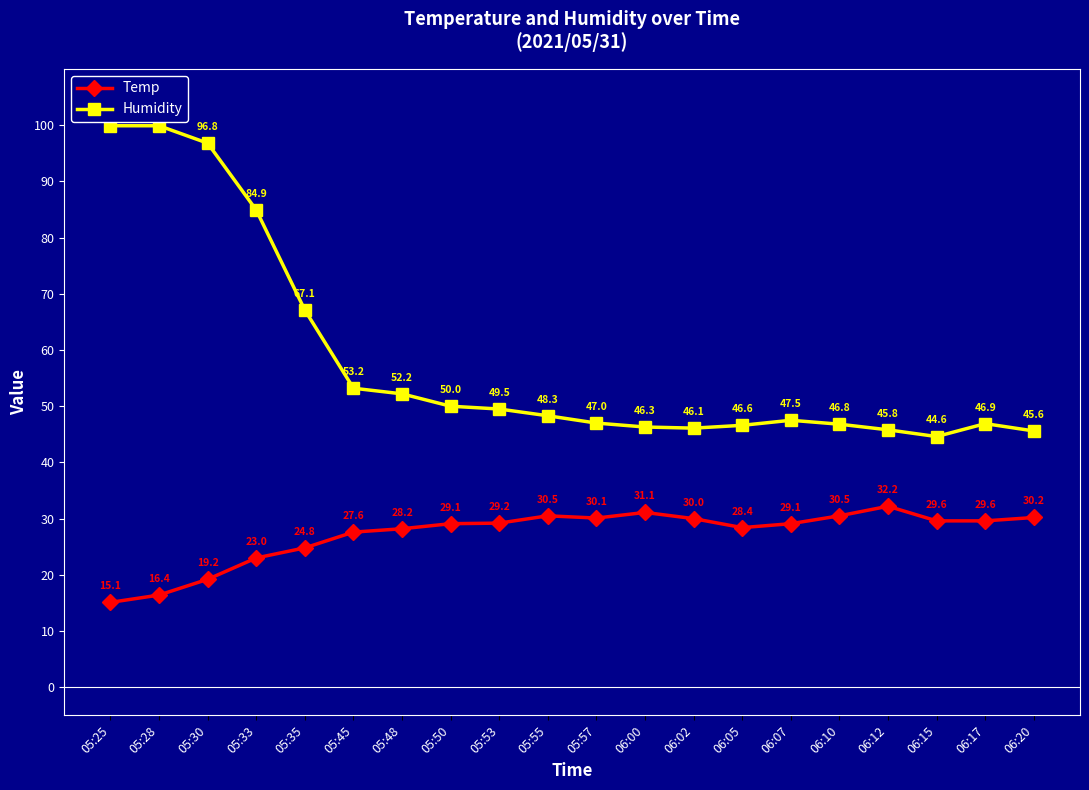

Is it true that Temp equals 50.5 at 05:53?

False